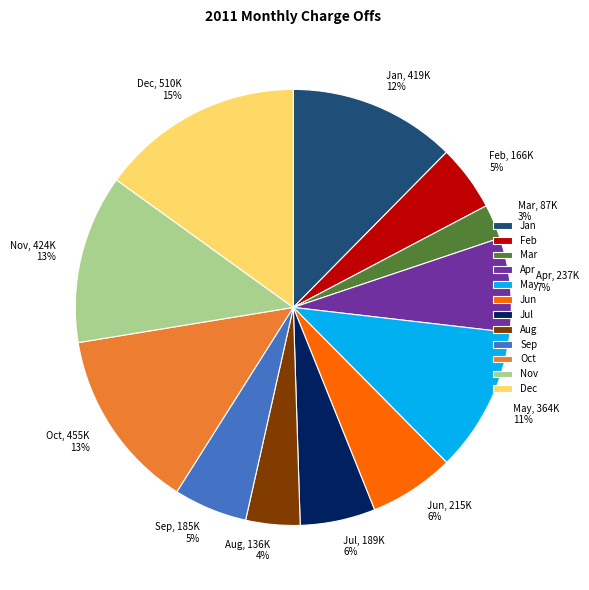

To the nearest percent, what is the difference between the Jul and Mar slice percentages?

3%